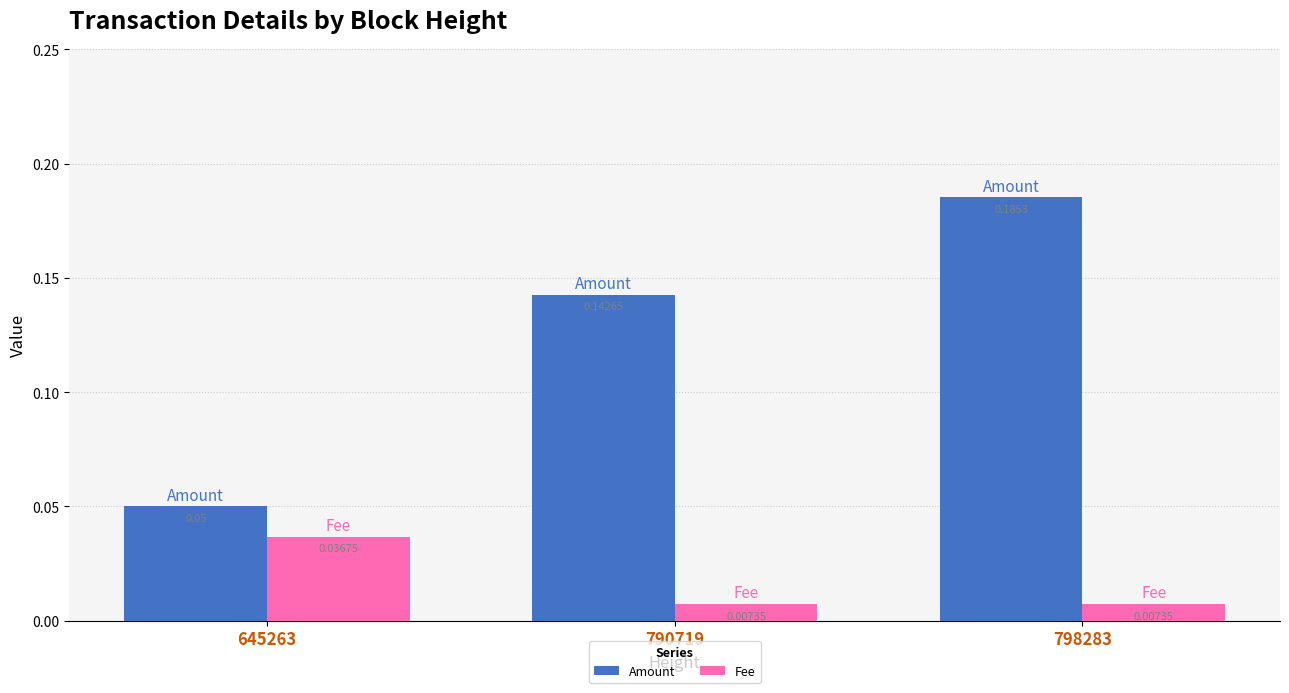

At which category does the chart reach its peak across all series?

798283